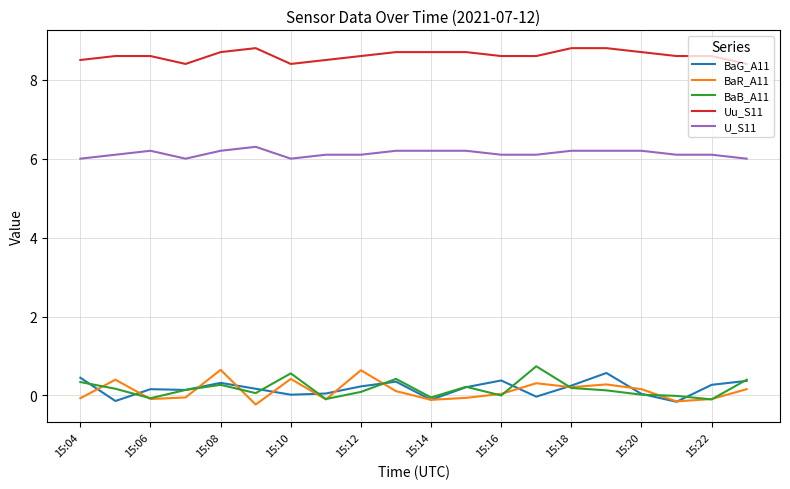

In BaB_A11, how many points are higher than both neighbors (excluding endpoints)?

5